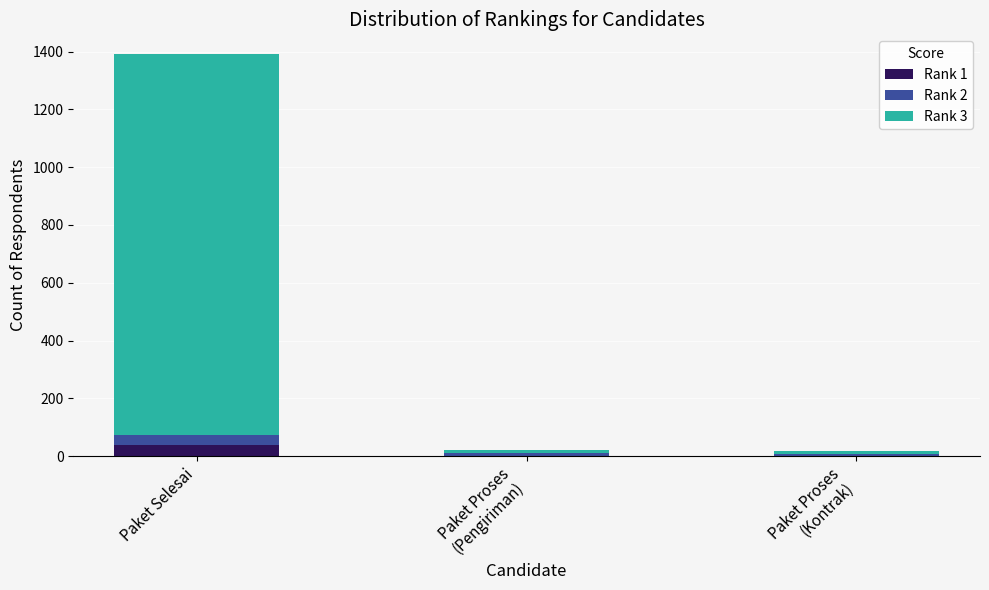

What is the total value across all series at Paket Selesai?

1390